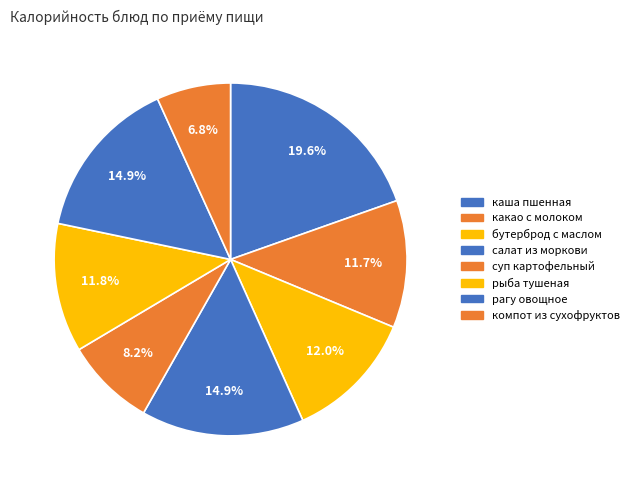

Count the number of slices in the pie.

8